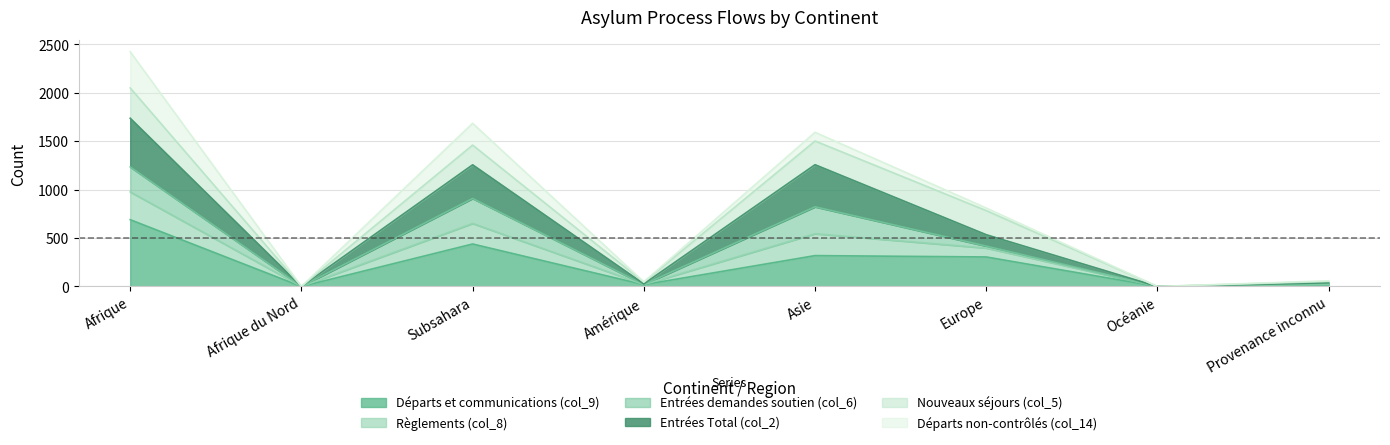

Is it true that Départs et communications (col_9) equals 5 at Amérique?

False